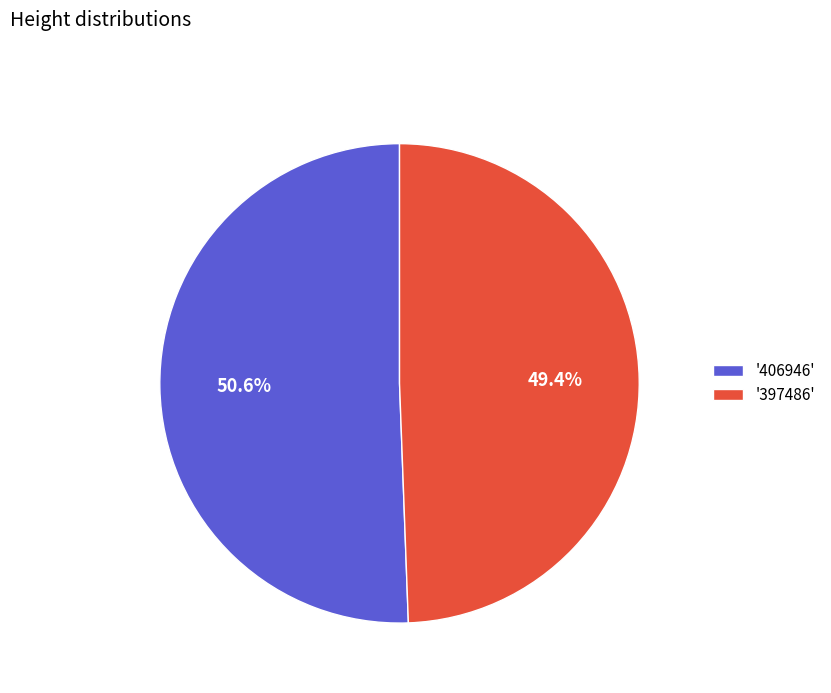

How many slices are in this pie chart?

2